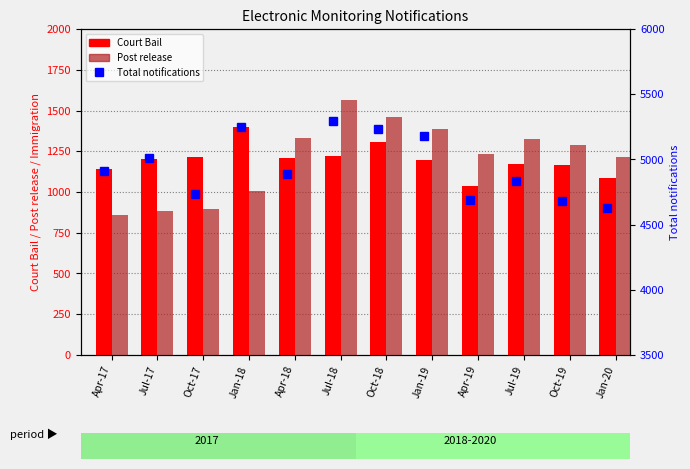

How many data points does each series have?

12